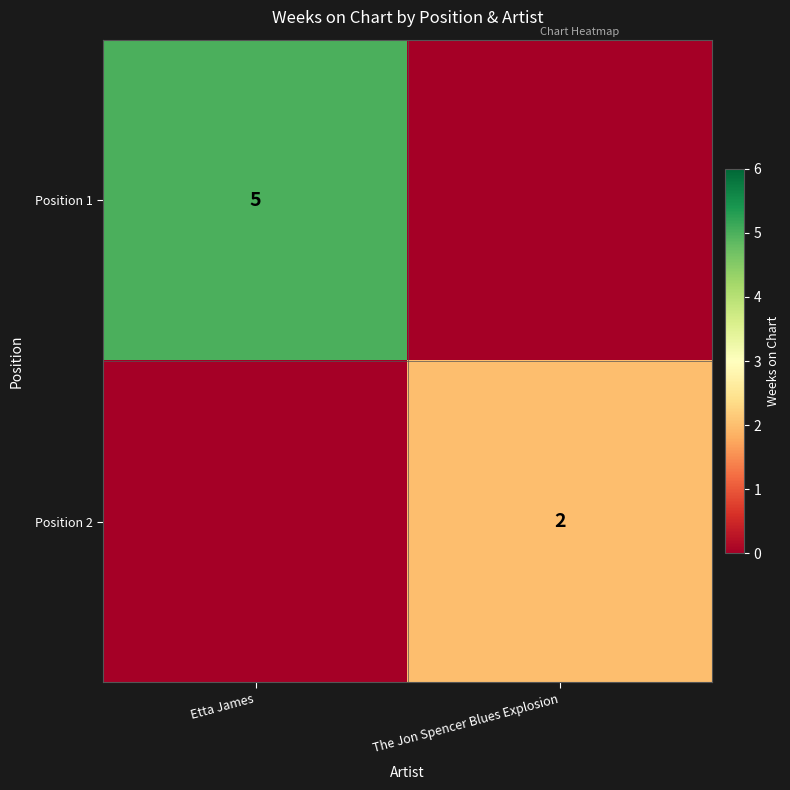

True or false: Position 2 has a value of 1 at The Jon Spencer Blues Explosion.

False